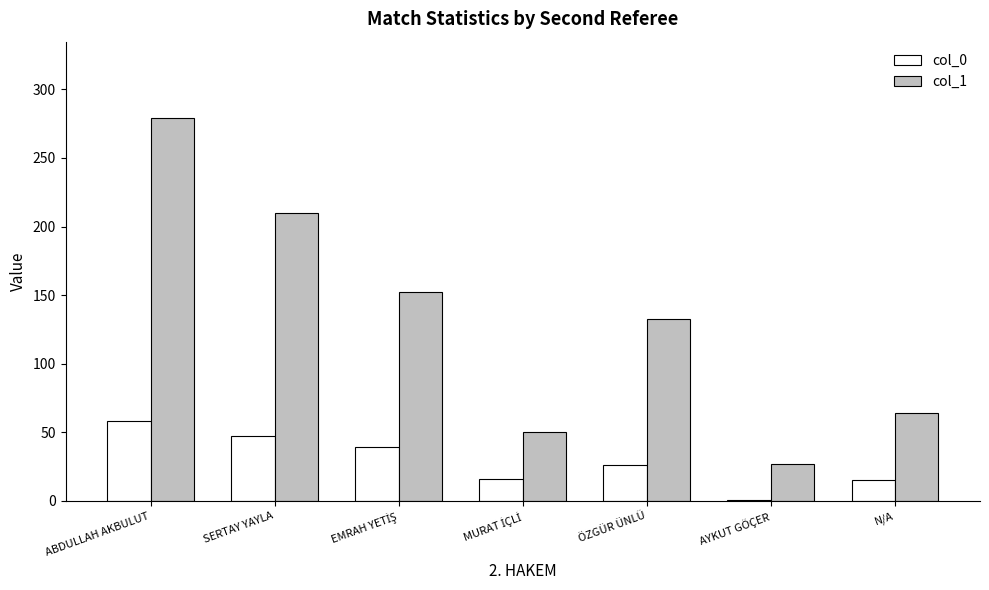

At which category does the chart reach its peak across all series?

ABDULLAH AKBULUT